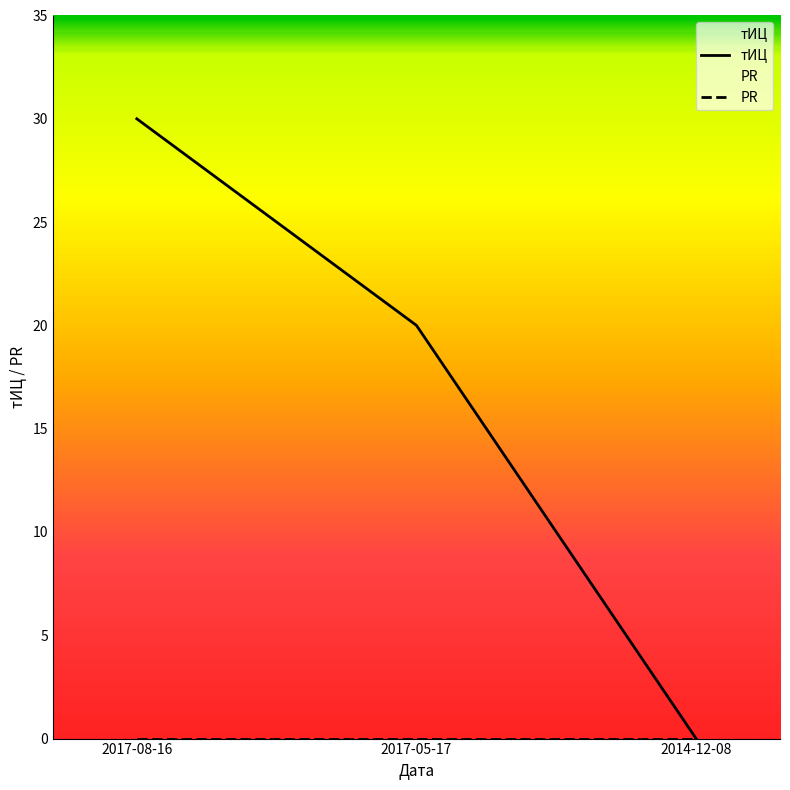

What is the average value?

17